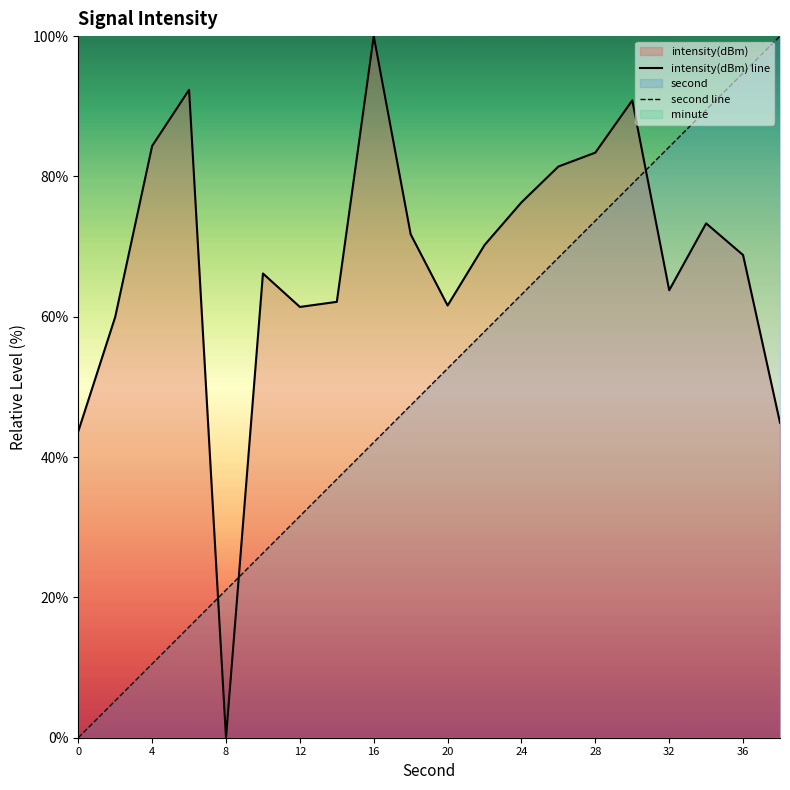

Reading left to right, what are all the values shown in this chart?

intensity(dBm) line: 43.7	60.0	84.3	92.3	-0.0	66.2	61.4	62.1	100.0	71.8	61.6	70.2	76.3	81.4	83.4	90.8	63.8	73.3	68.8	44.9
second line: 0.0	5.3	10.5	15.8	21.1	26.3	31.6	36.8	42.1	47.4	52.6	57.9	63.2	68.4	73.7	78.9	84.2	89.5	94.7	100.0